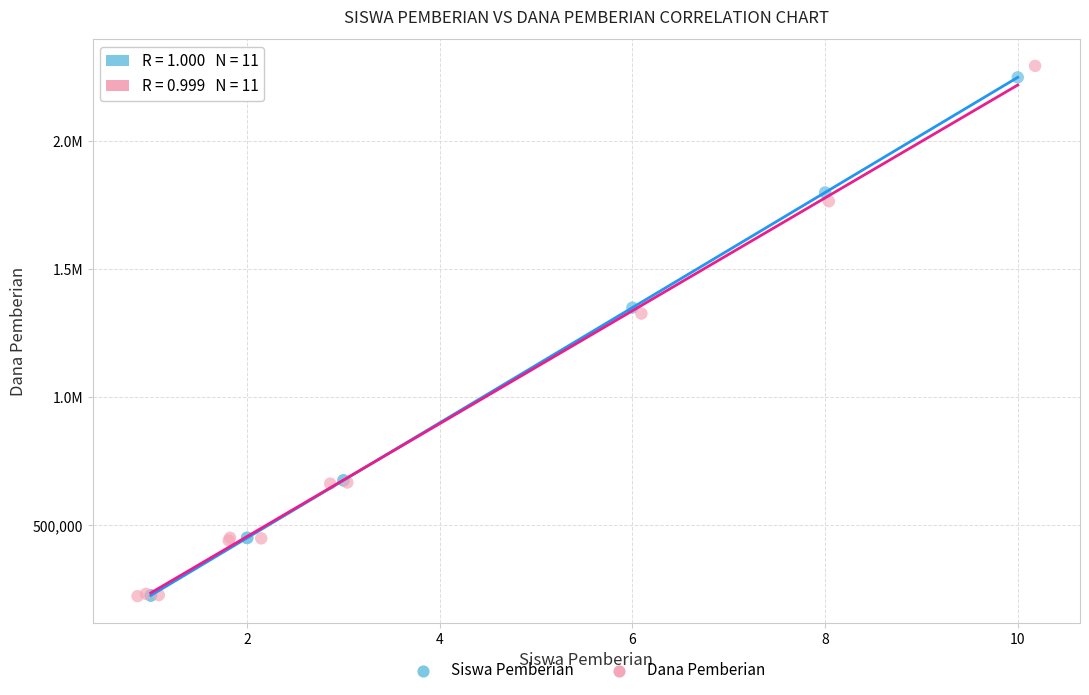

What are all the series names shown in the legend?

Siswa Pemberian, Dana Pemberian